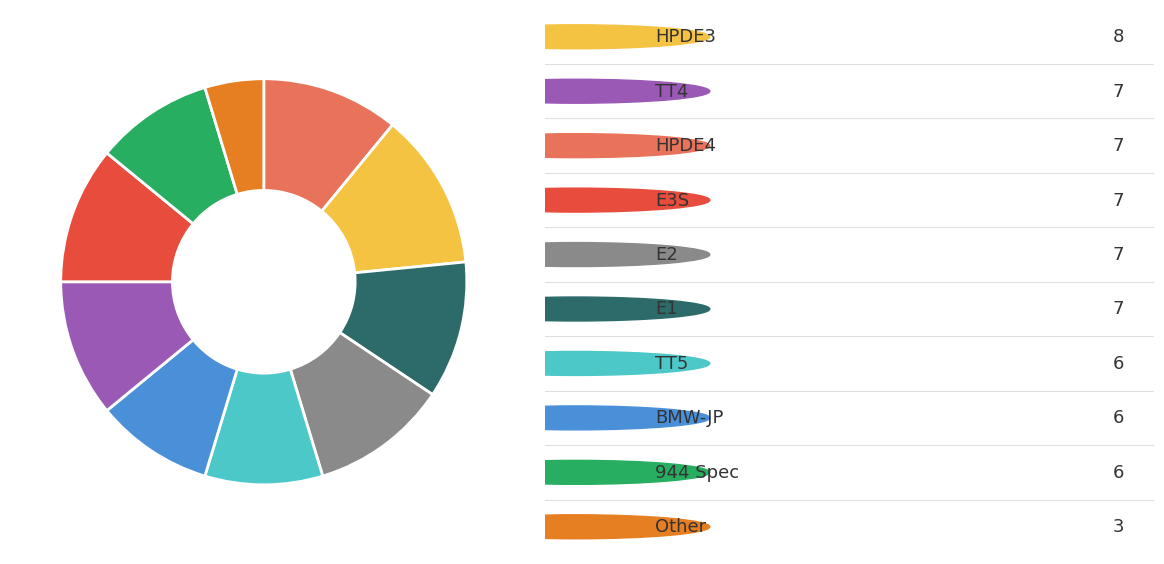

Is there any slice that represents more than half of the pie?

No